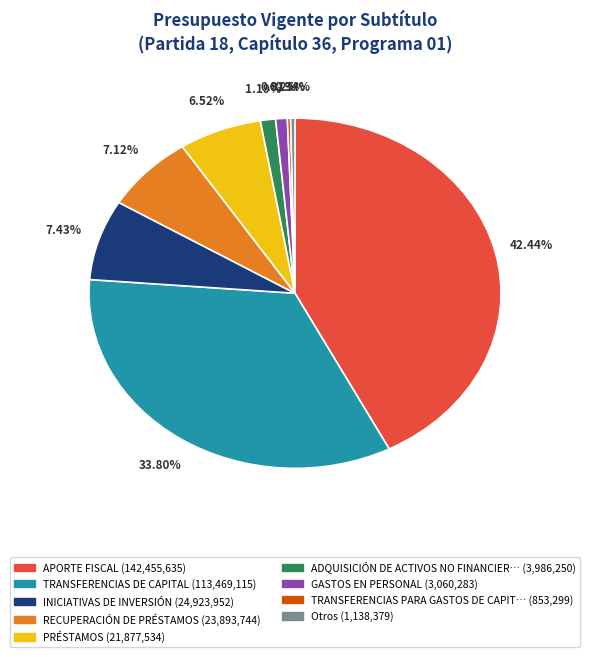

Is there any slice that represents more than half of the pie?

No